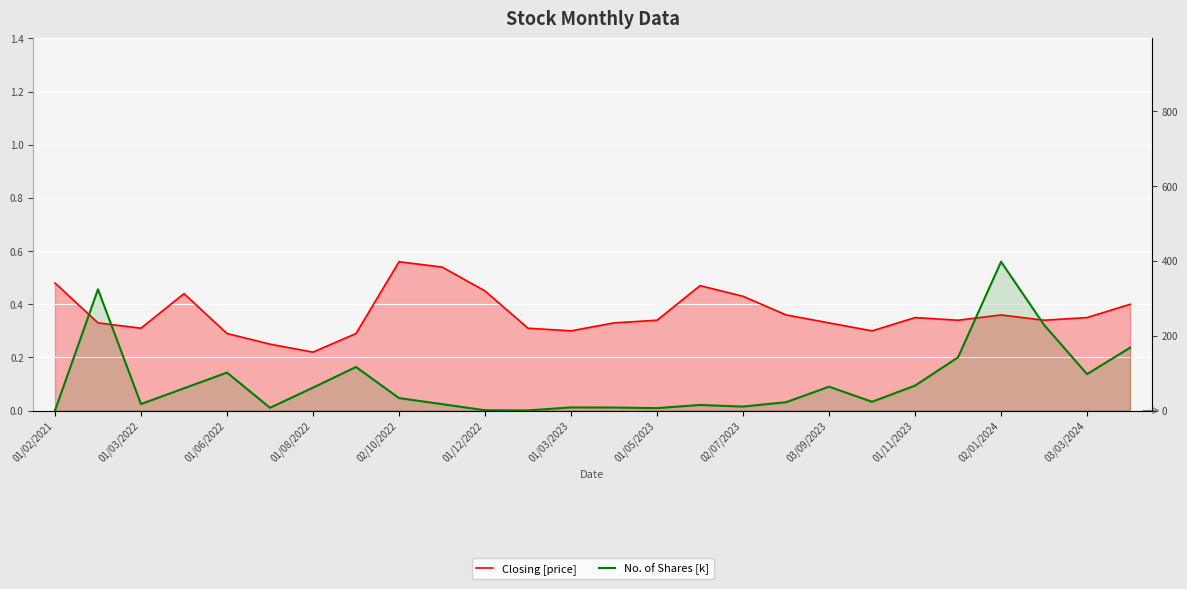

Which series has the widest spread of values?

No. of Shares [k]